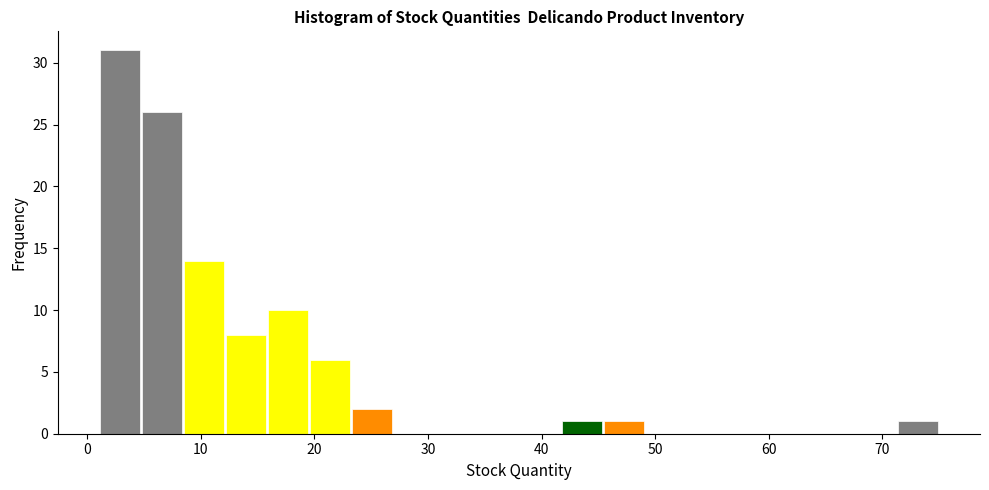

Around what value on the x-axis is the tallest bar? Give the approximate position of its centre, as read against the axis.

3